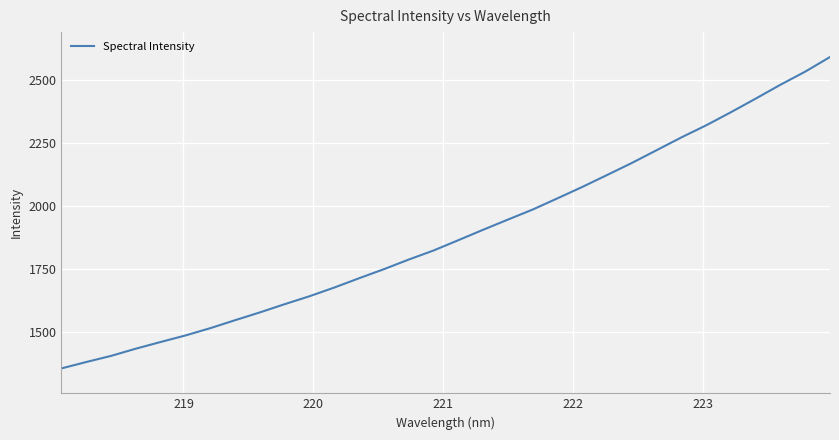

What is the greatest value displayed?

2592.9